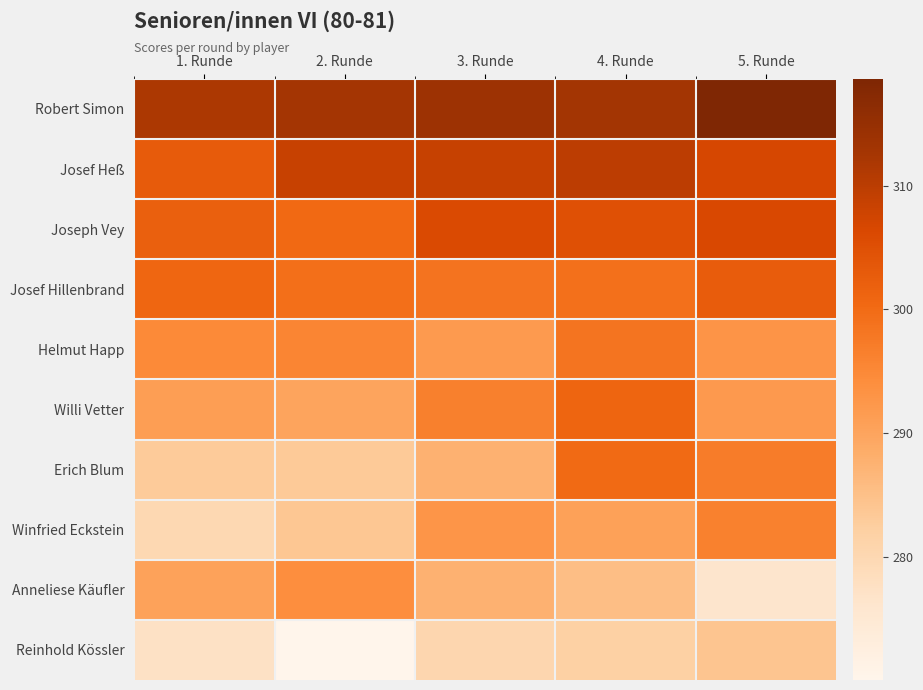

What is the minimum value shown in the chart?

270.1